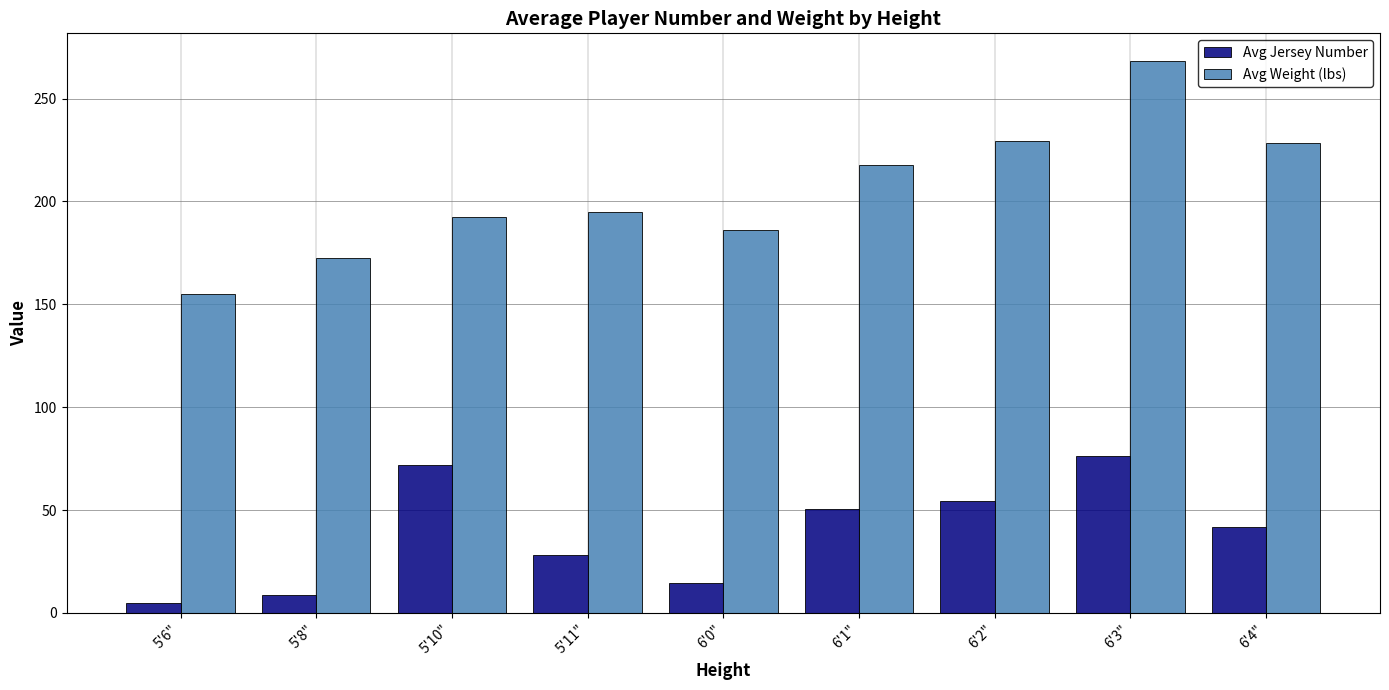

How many bars are there in each group?

2